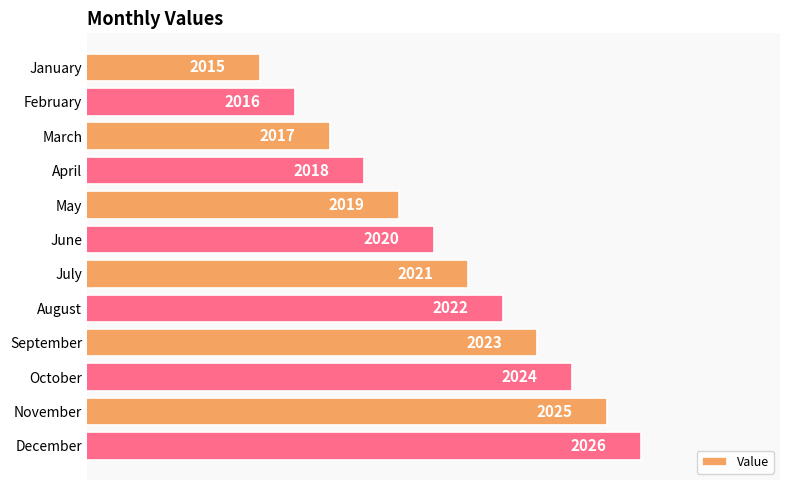

What is the value of the 3rd bar from the top?

2017